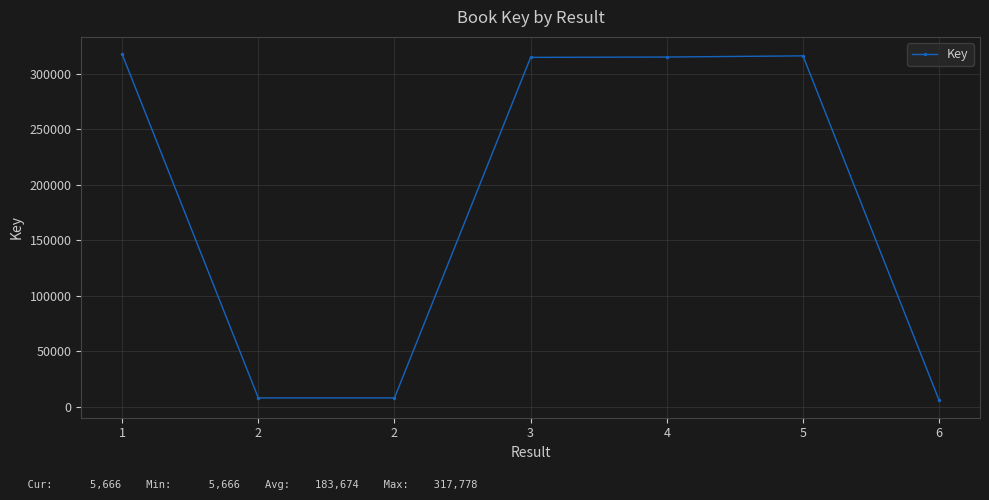

Reading left to right, transcribe all the data shown in this chart.

317778	7922	7922	314907	315238	316283	5666